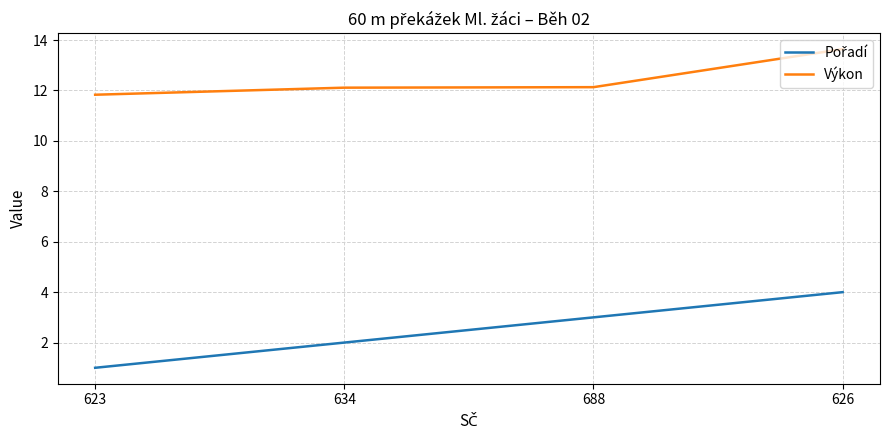

What is the maximum value for Výkon?

13.6